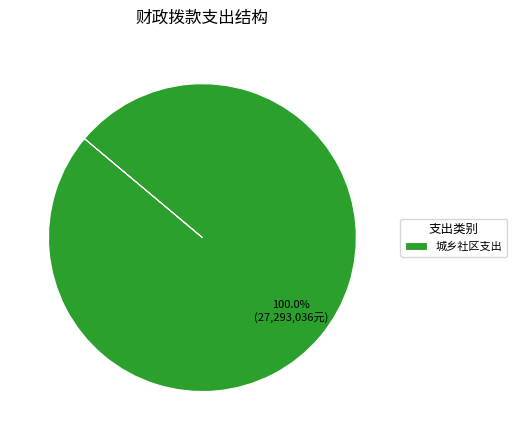

Which category accounts for the majority?

城乡社区支出